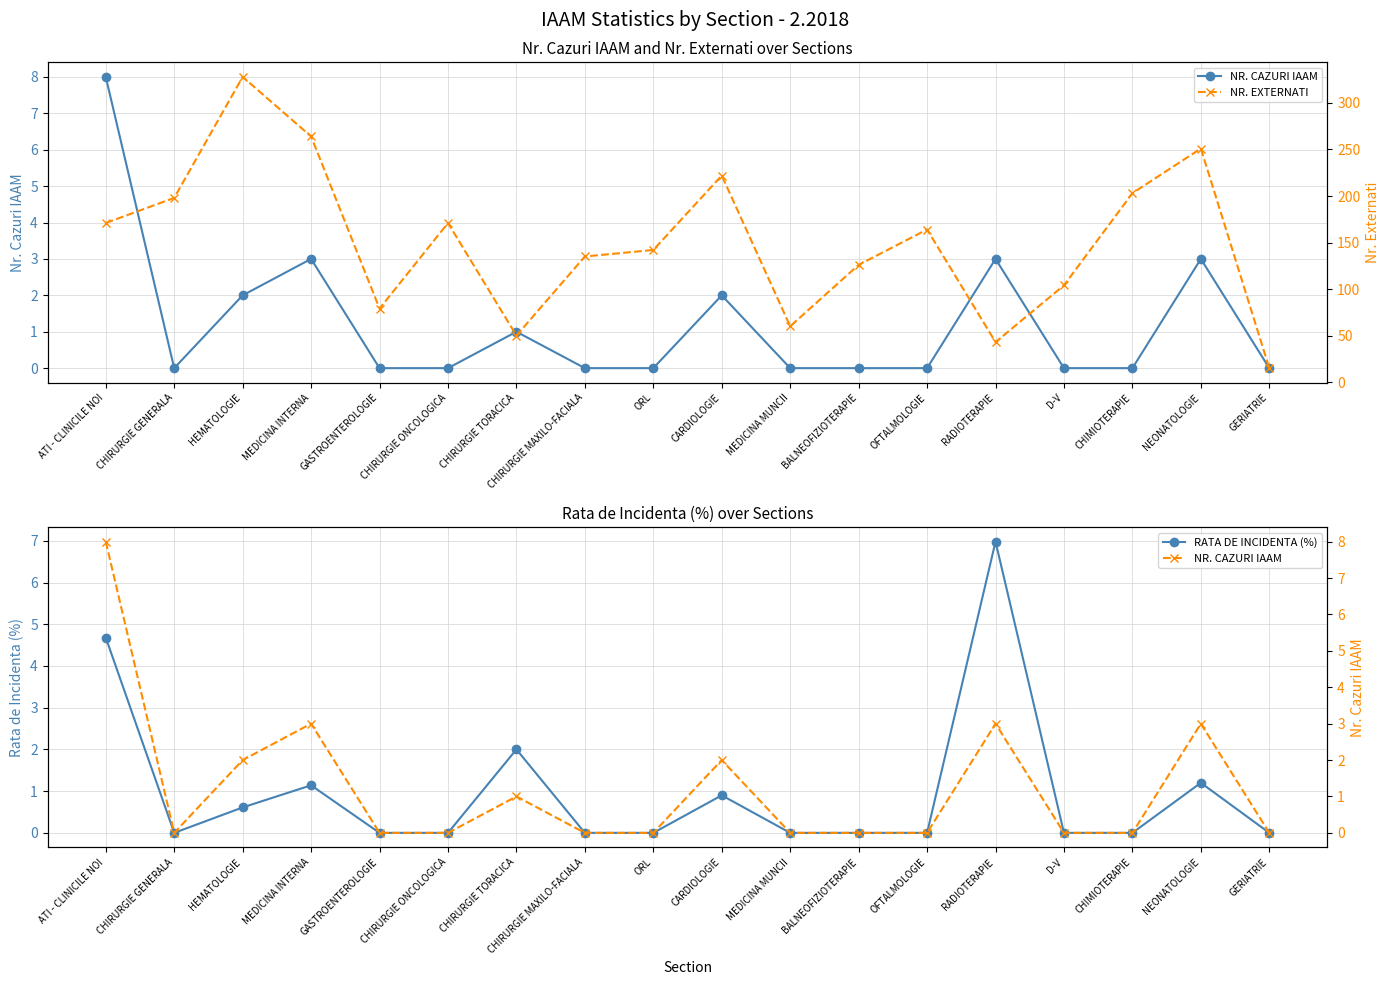

What is the maximum value for NR. EXTERNATI?

328.0